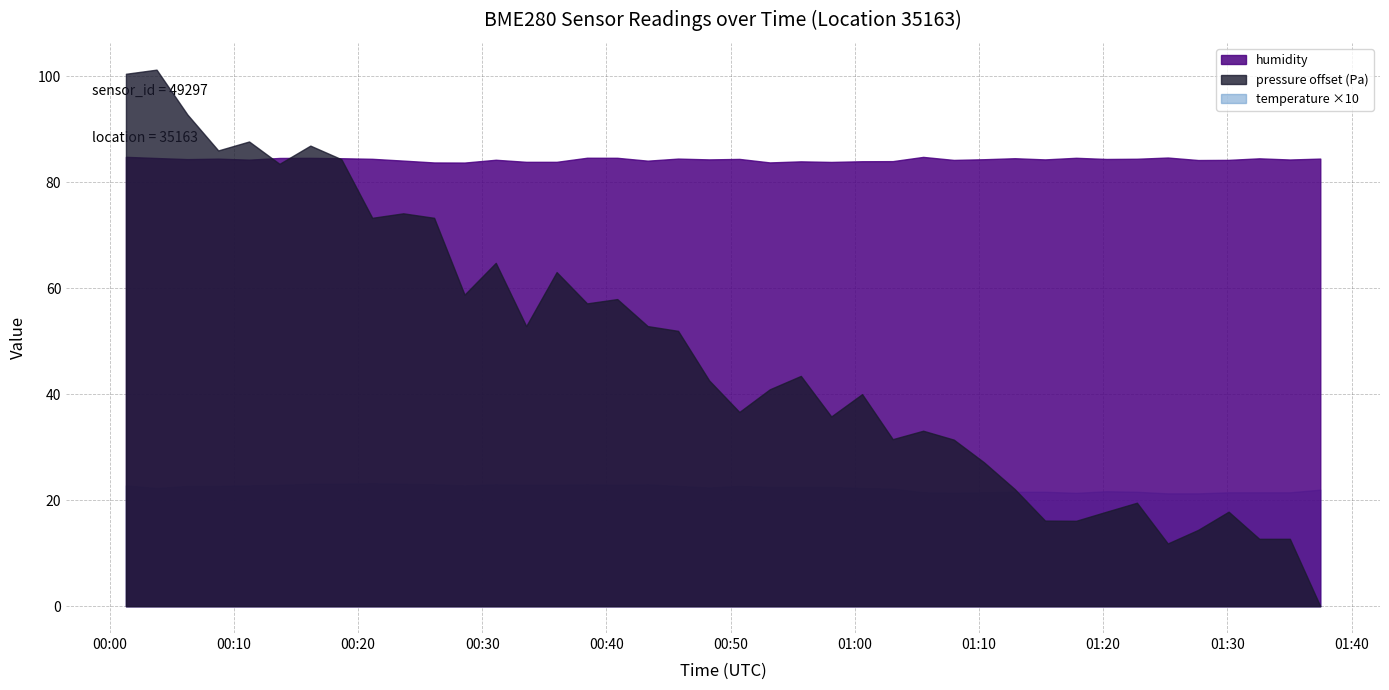

What is the value of the temperature point at the 23rd from the left?

2.2